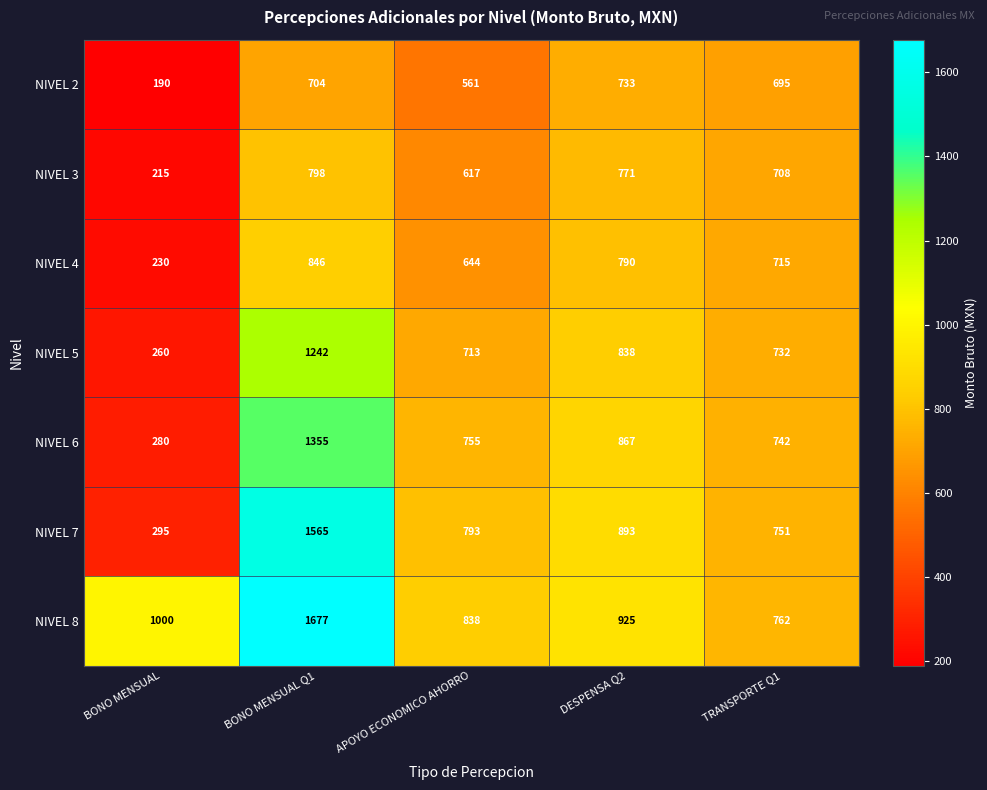

At which category is the sum across all series the highest?

BONO MENSUAL Q1